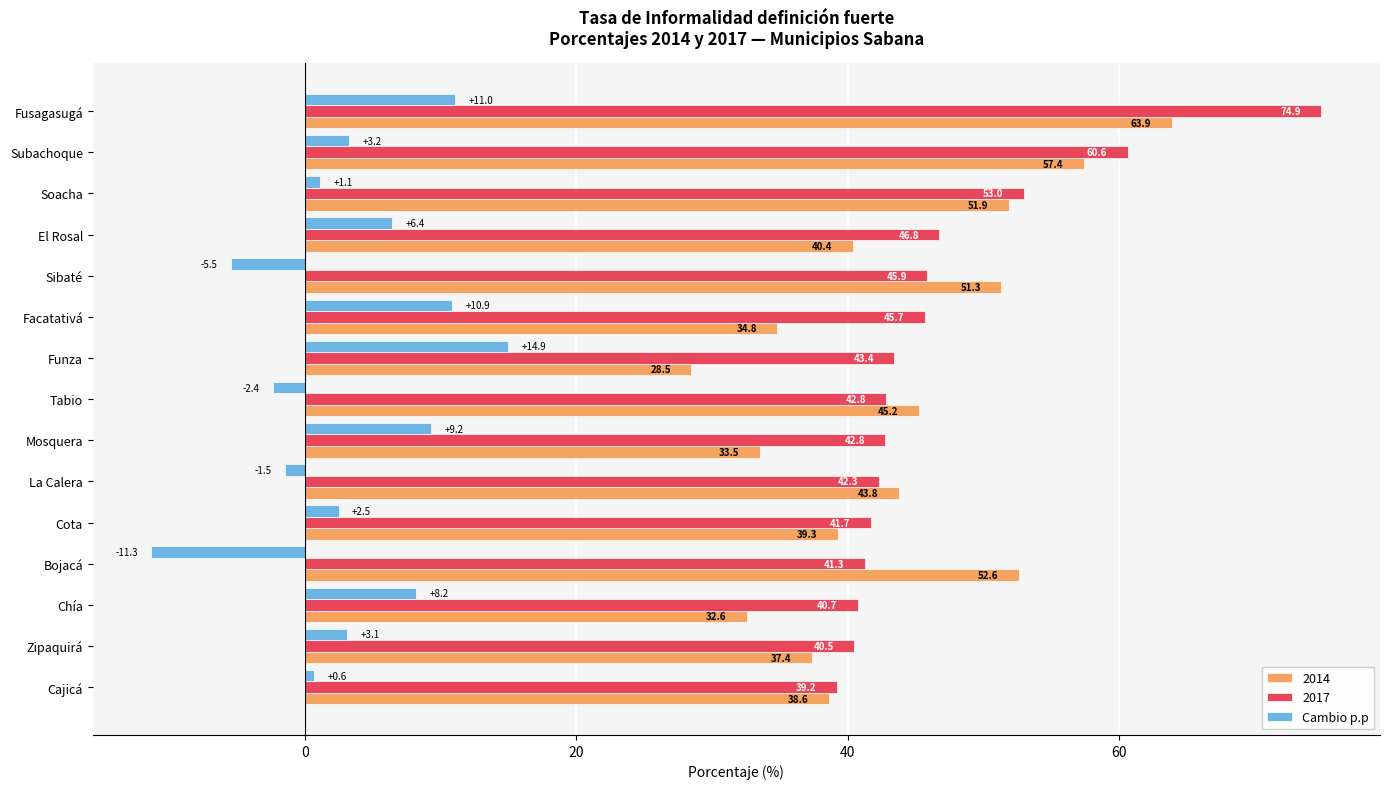

What is the highest value of the Cambio p.p series?

14.9